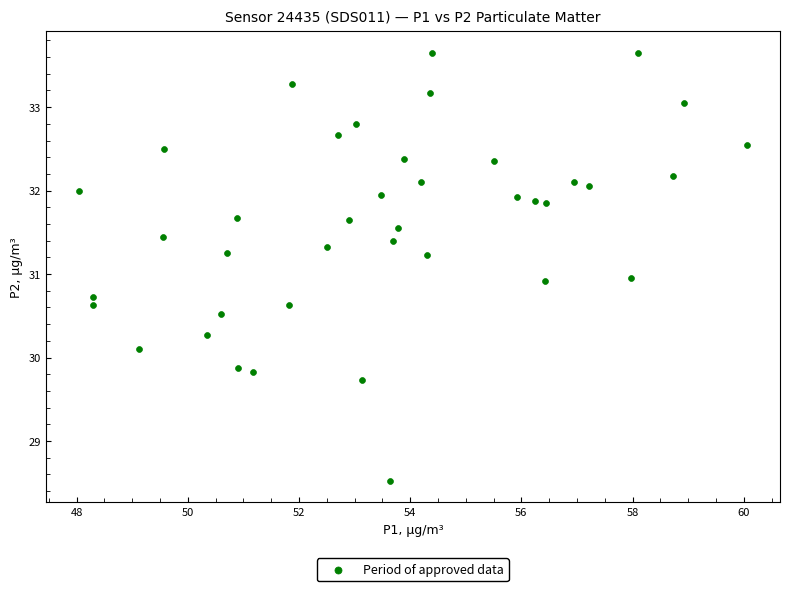

What is the range of X values (max minus min)?

12.0